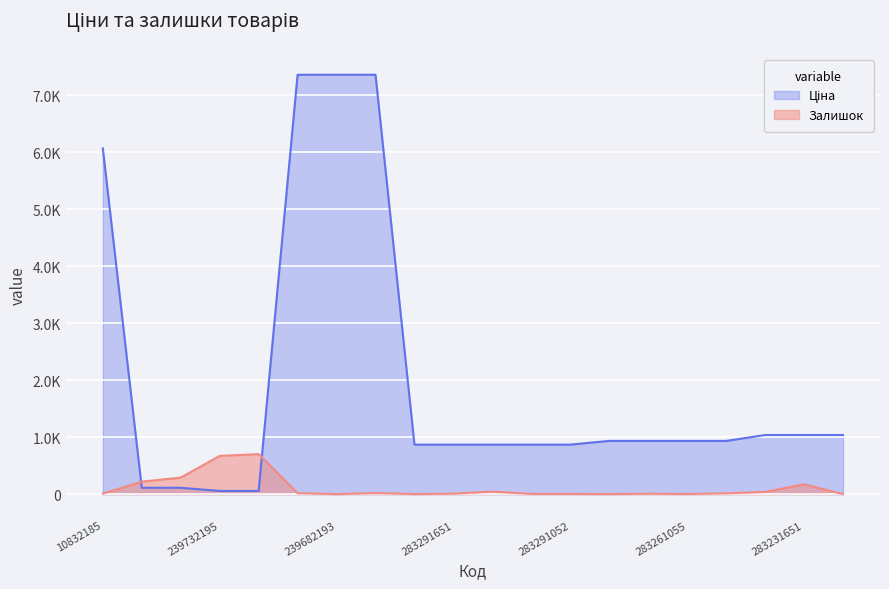

How many lines are shown in the chart?

2